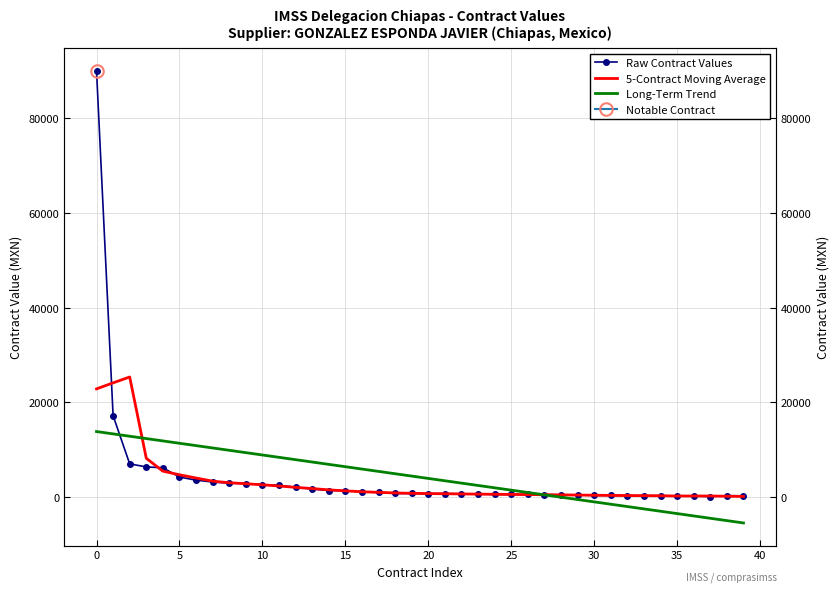

Is the value of Long-Term Trend at 36 greater than the value of Raw Contract Values at 22?

No